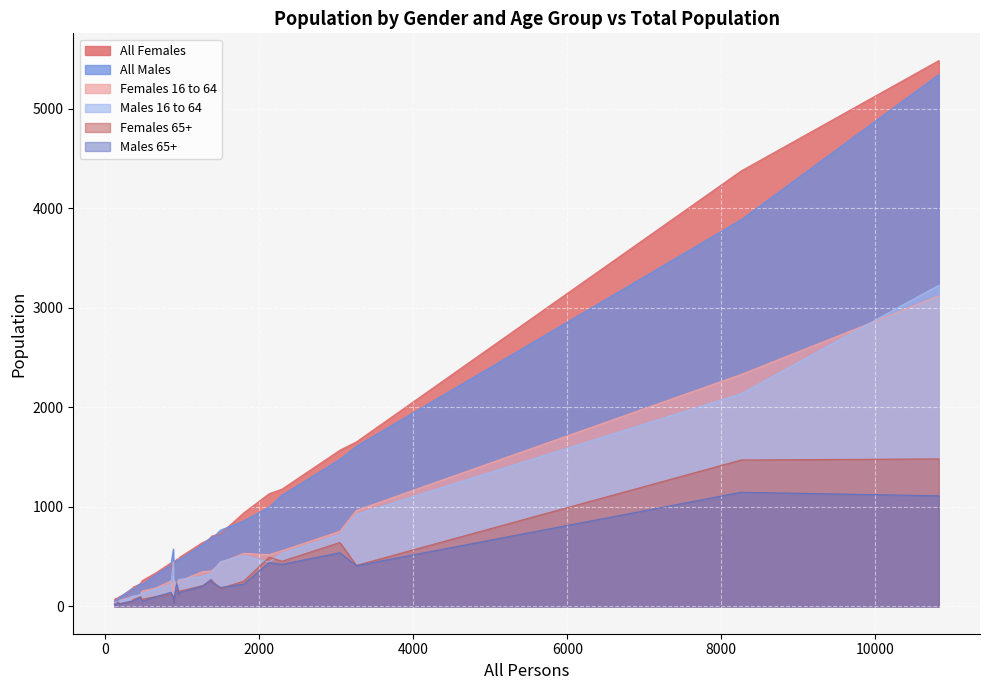

How many data points in Males 16 to 64 are less than 267?

15